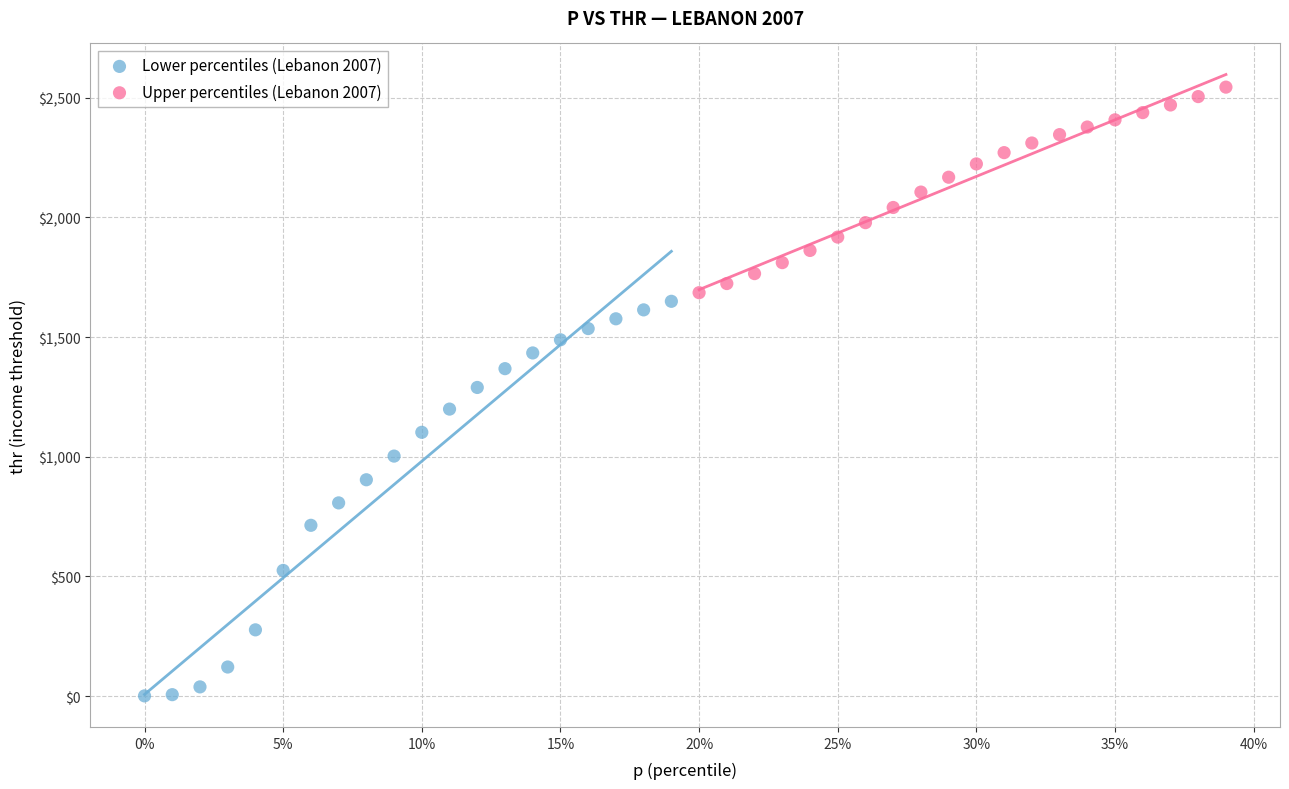

Which series has the largest Y range (max minus min)?

Lower percentiles (Lebanon 2007)